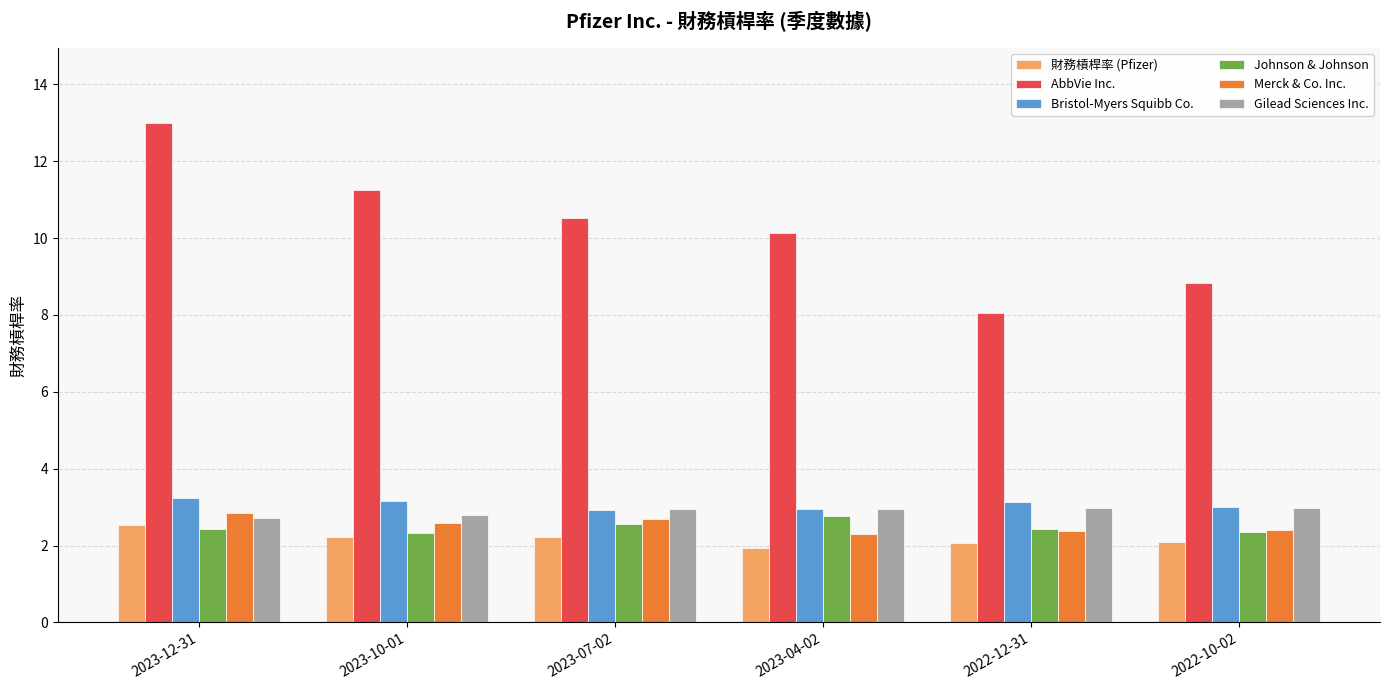

What is the label of the 5th bar from the right?

2023-10-01